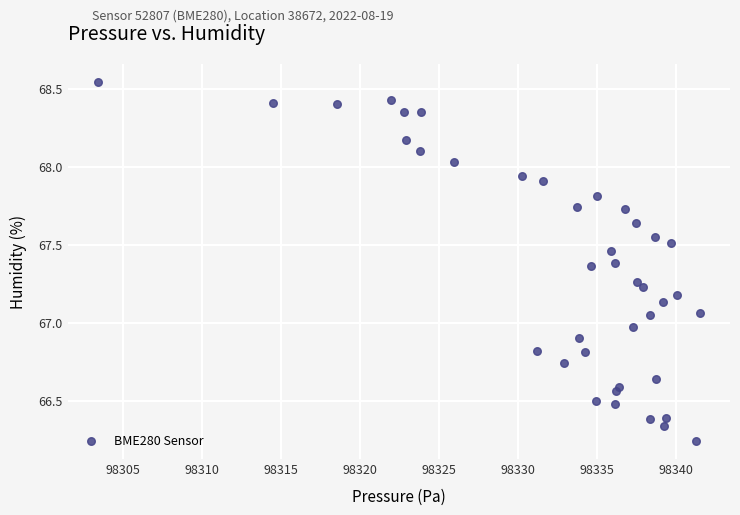

What is the range of Y values (max minus min)?

2.3